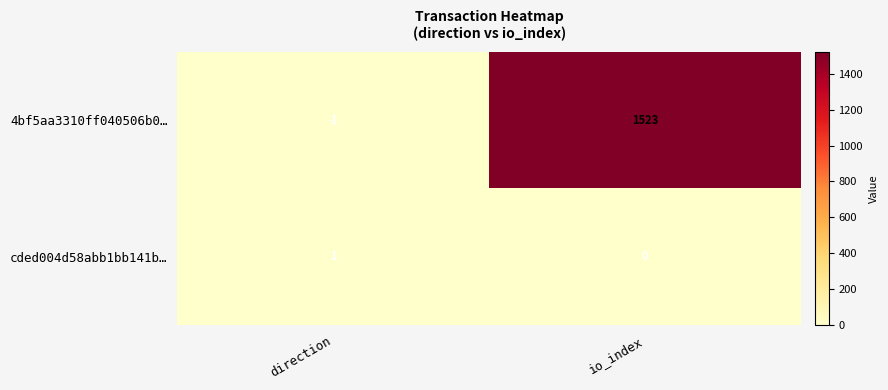

Rank the series by their average value, from lowest to highest.

cded004d58abb1bb141b…, 4bf5aa3310ff040506b0…